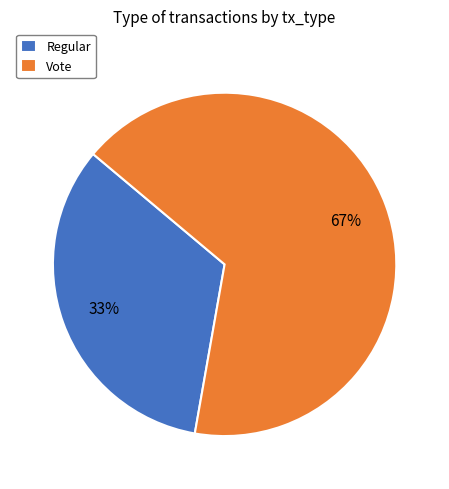

The Regular slice represents 20% of the pie. True or false?

False